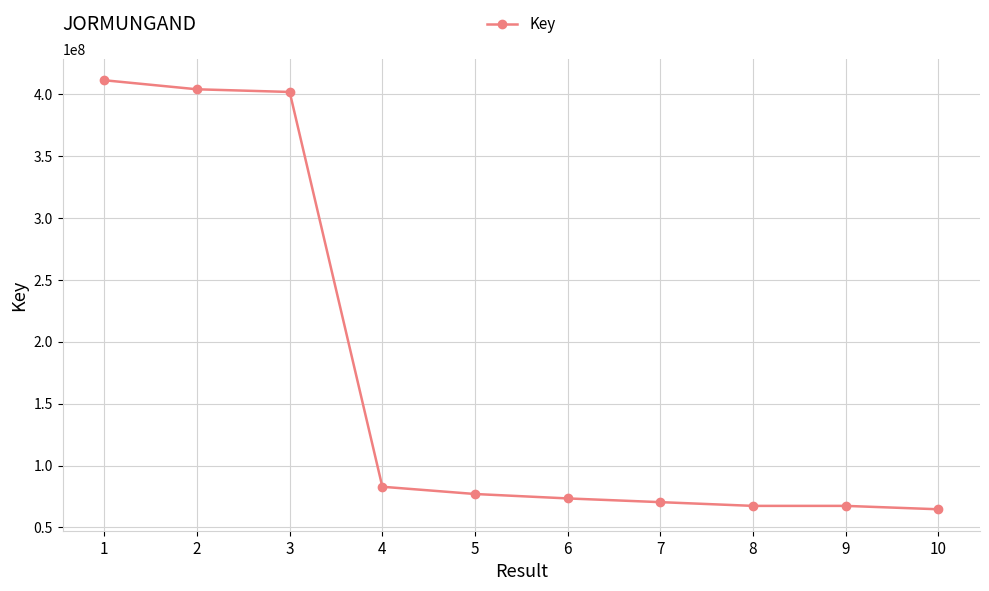

Between 2 and 10, which is larger?

2